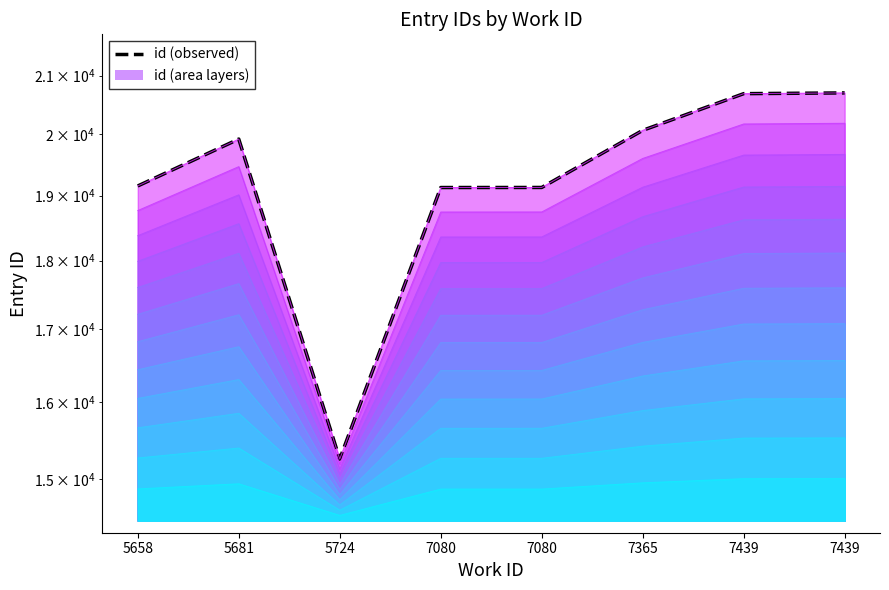

What is the difference between the id layer 1 values at 5681 and 7439?

64.0